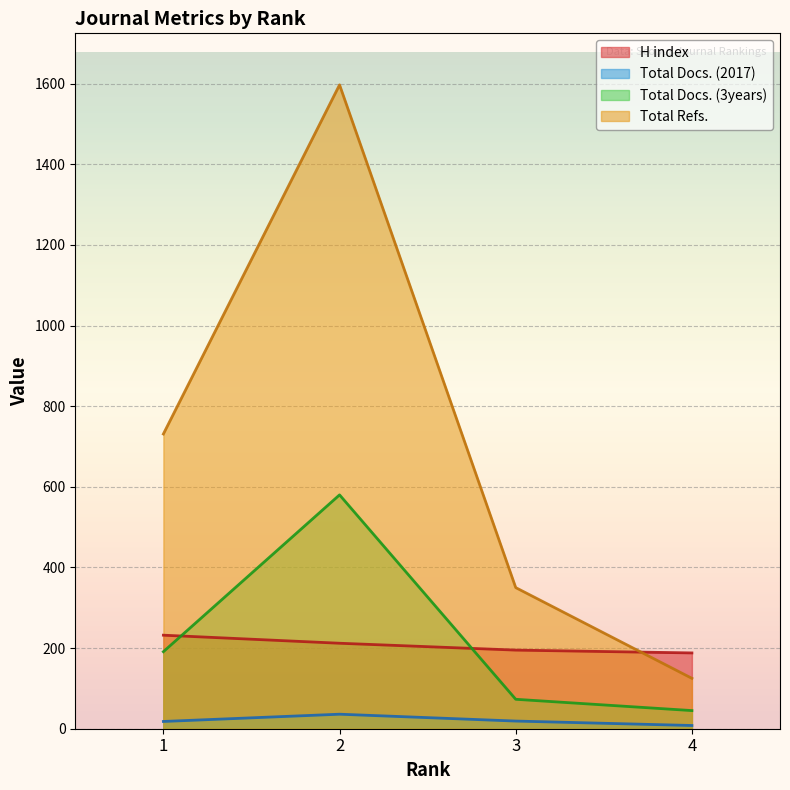

Between 4 and 1, which is larger?

1